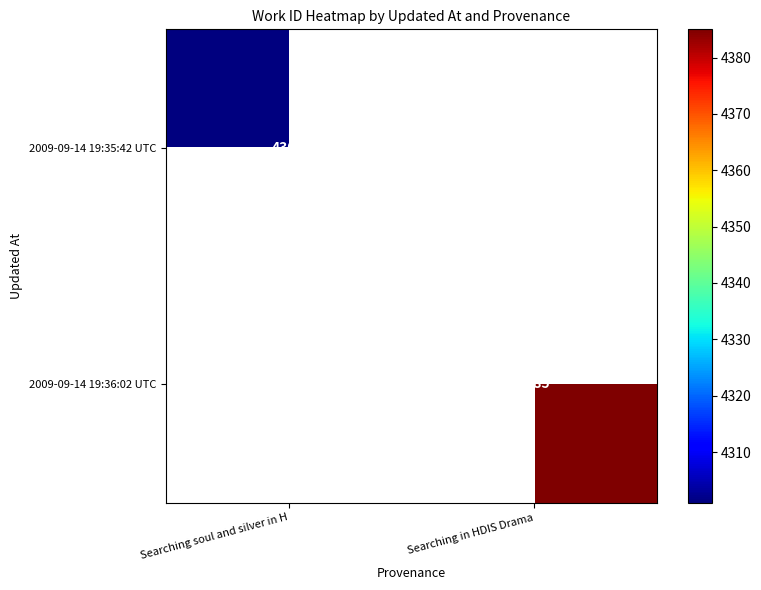

Which label corresponds to the smallest value in the chart?

Searching soul and silver in H